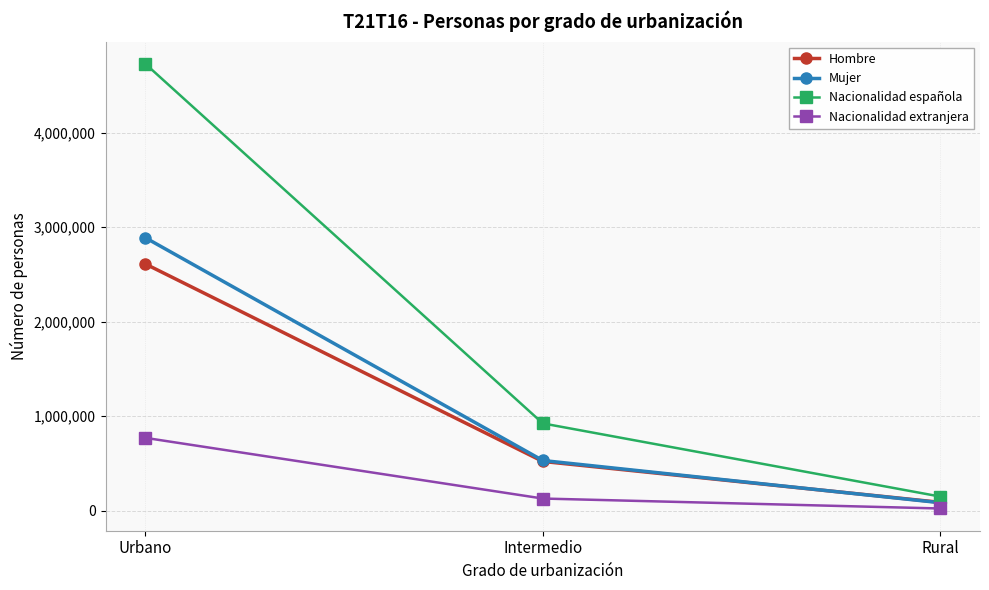

Where is Nacionalidad española nearest to the value 2439732?

Intermedio